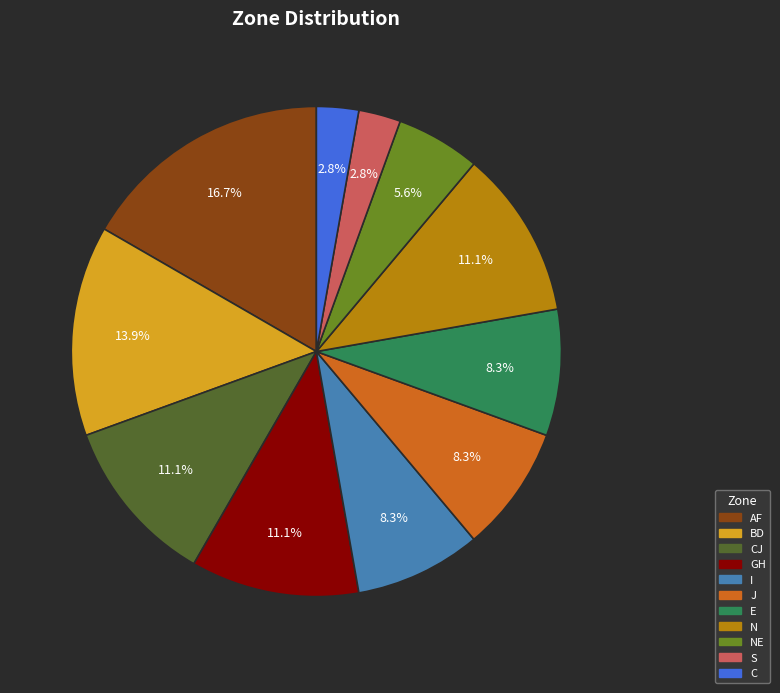

How many segments does this pie chart have?

11